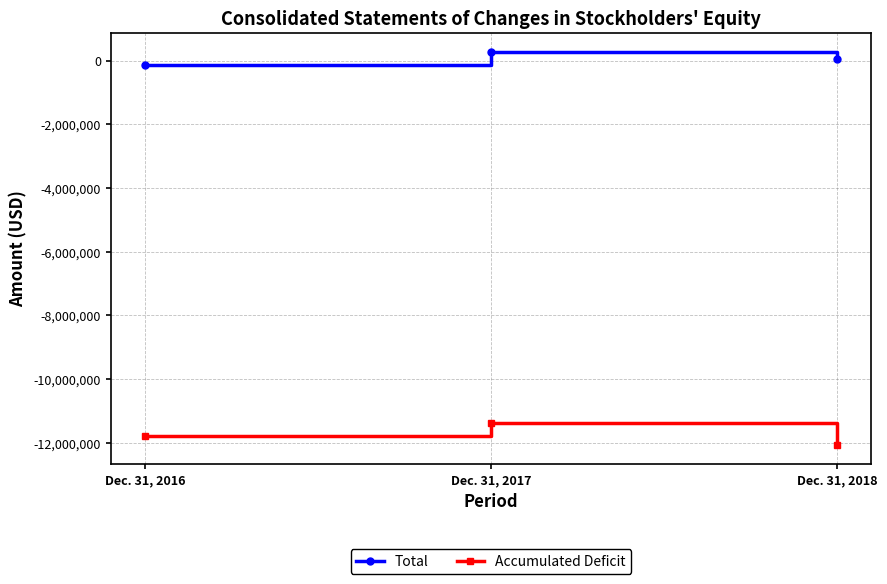

What are all the series names shown in the legend?

Total, Accumulated Deficit